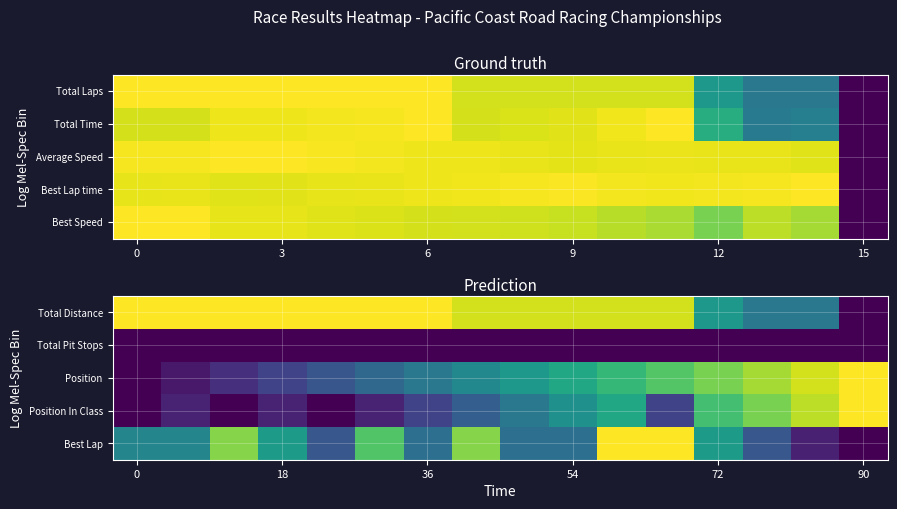

Reading right to left, list all the values displayed in this chart.

Total Distance: 0.0	0.4	0.4	0.5	0.9	0.9	0.9	0.9	0.9	1.0	1.0	1.0	1.0	1.0	1.0	1.0
Total Pit Stops: 0.0	0.0	0.0	0.0	0.0	0.0	0.0	0.0	0.0	0.0	0.0	0.0	0.0	0.0	0.0	0.0
Position: 1.0	0.9	0.9	0.8	0.7	0.7	0.6	0.5	0.5	0.4	0.3	0.3	0.2	0.1	0.1	0.0
Position In Class: 1.0	0.9	0.8	0.7	0.2	0.6	0.5	0.4	0.3	0.2	0.1	0.0	0.1	0.0	0.1	0.0
Best Lap: 0.0	0.1	0.3	0.5	1.0	1.0	0.4	0.4	0.8	0.4	0.7	0.3	0.5	0.8	0.5	0.5